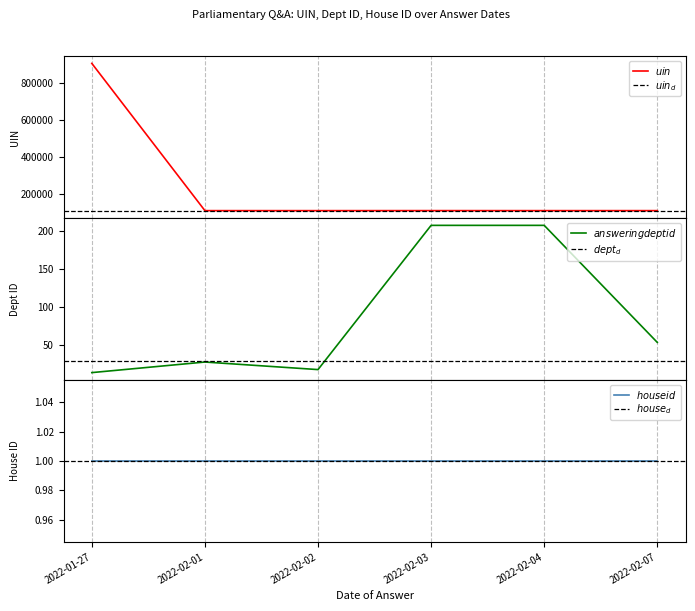

The answering dept id series shows 75 at 2022-02-07. True or false?

False